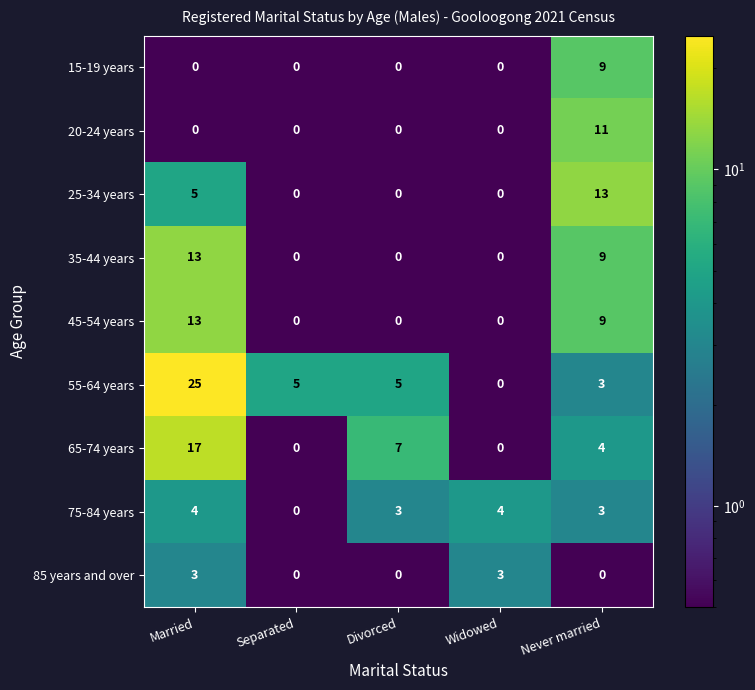

Which series has the widest spread of values?

55-64 years